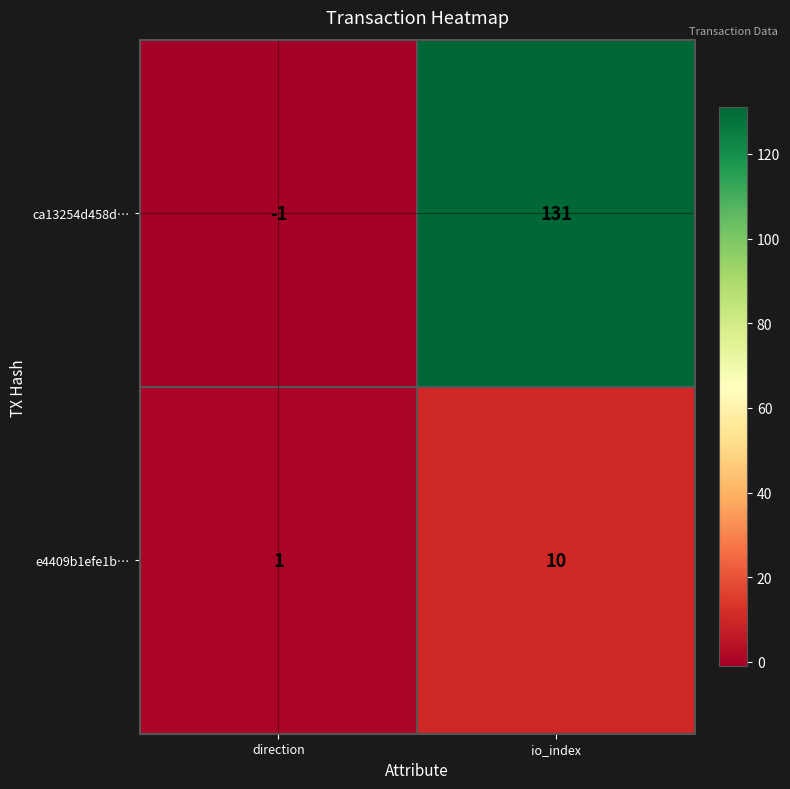

True or false: e4409b1efe1b… has a value of 6 at io_index.

False